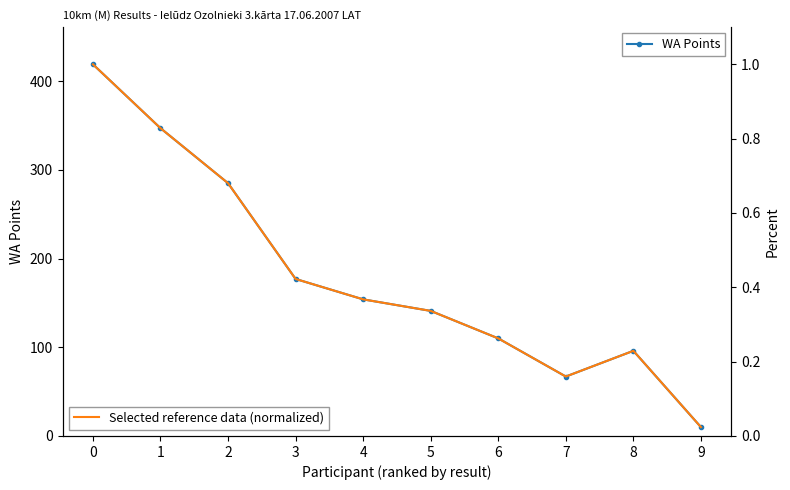

Reading left to right, transcribe all the data shown in this chart.

WA Points: 0=419.0	1=347.0	2=285.0	3=177.0	4=154.0	5=141.0	6=110.0	7=67.0	8=96.0	9=10.0
Selected reference data (normalized): 0=1.0	1=0.8	2=0.7	3=0.4	4=0.4	5=0.3	6=0.3	7=0.2	8=0.2	9=0.0